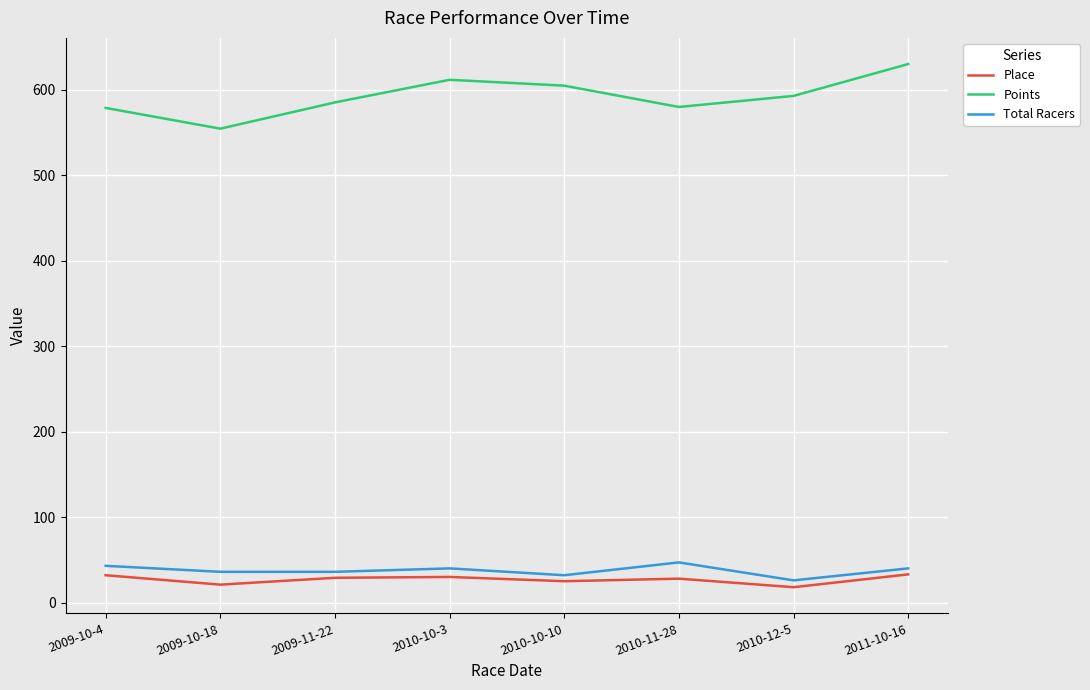

Is the value of Total Racers at 2010-10-10 greater than the value of Points at 2010-10-3?

No